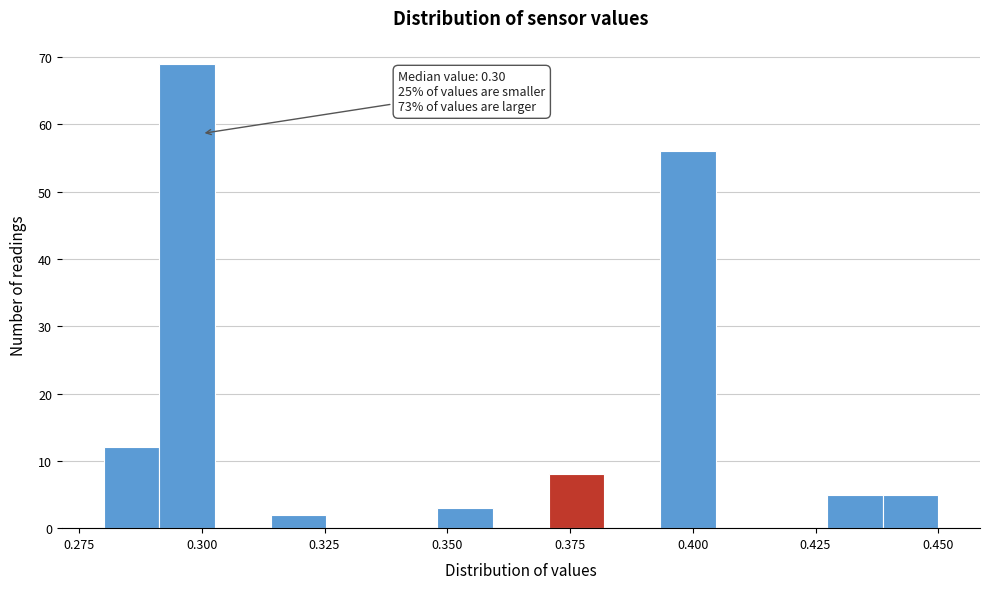

Around what value on the x-axis is the tallest bar? Give the approximate position of its centre, as read against the axis.

0.295